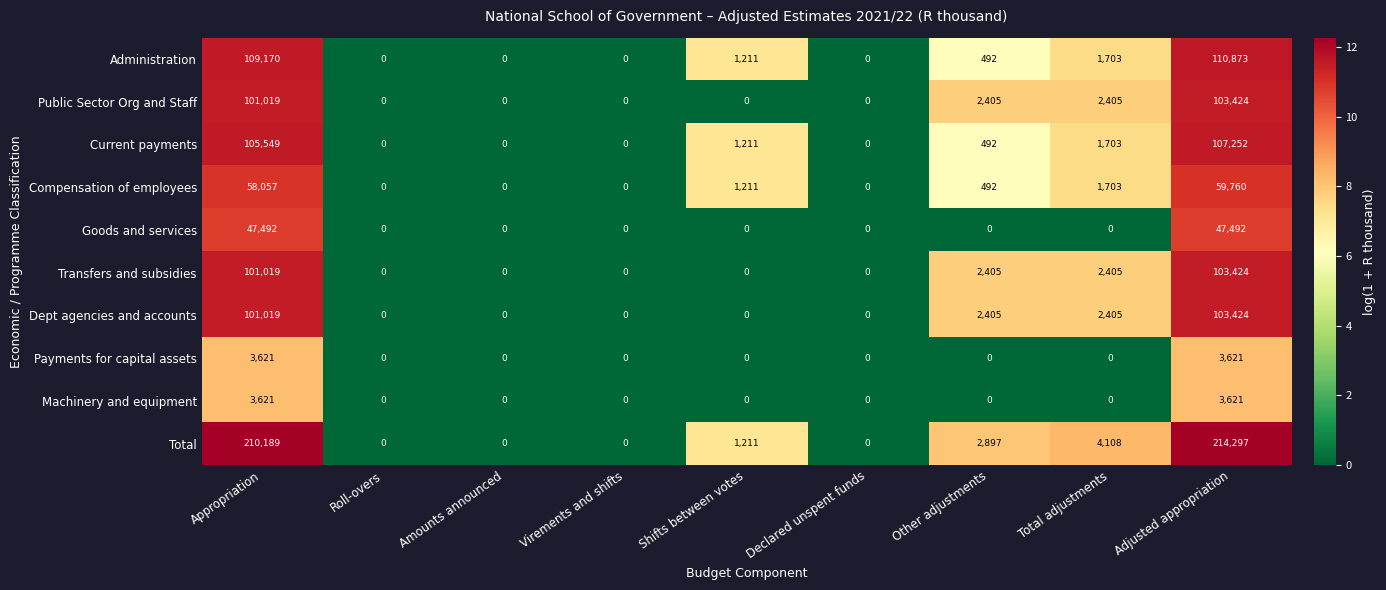

At which category is the sum across all series the highest?

Adjusted appropriation